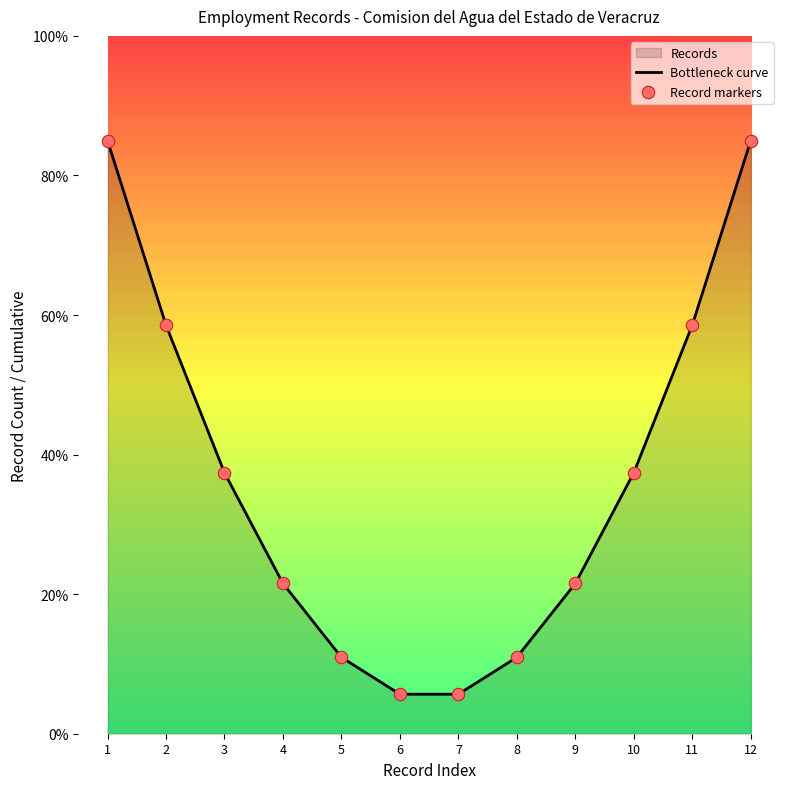

Which series has the largest Y range (max minus min)?

Bottleneck curve